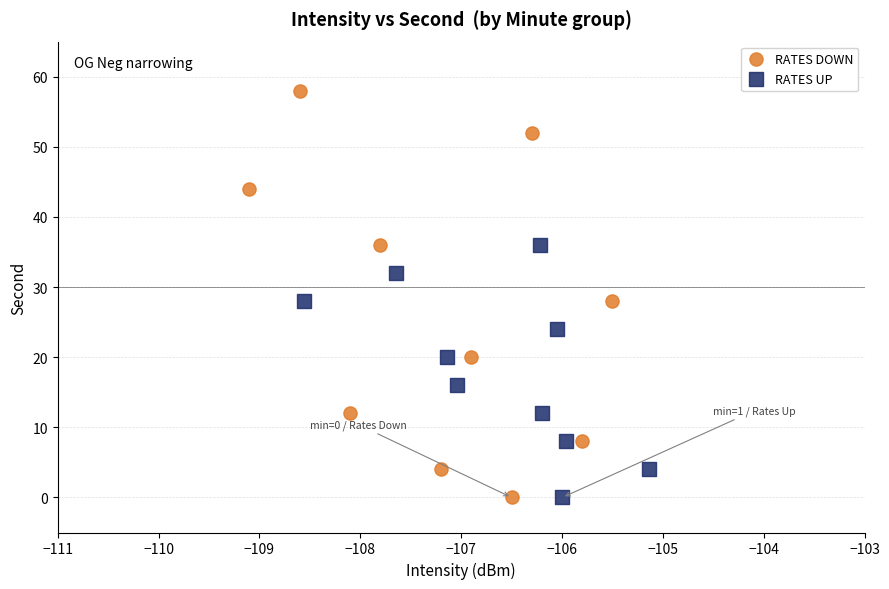

Which series has the largest Y range (max minus min)?

RATES DOWN